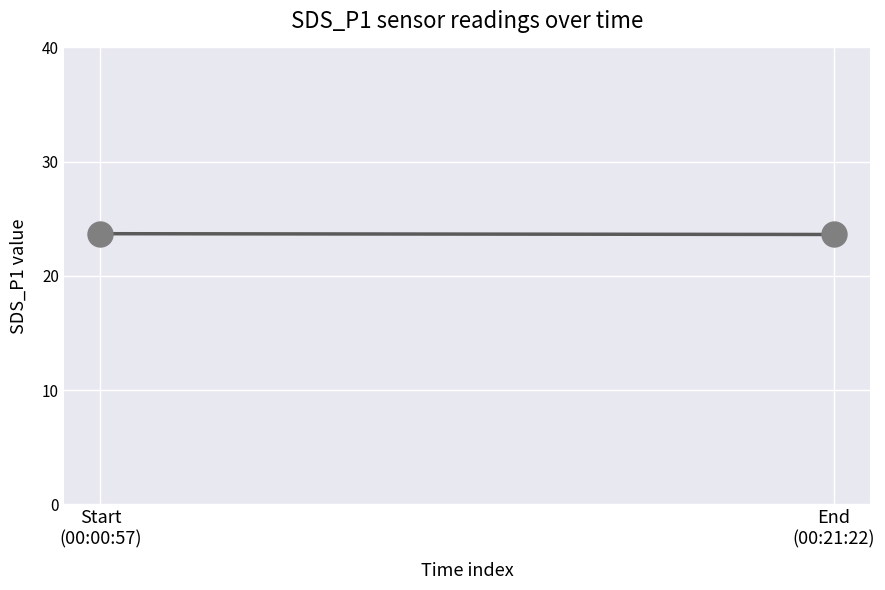

Reading left to right, what are all the values shown in this chart?

Start
(00:00:57)=23.7	End
(00:21:22)=23.6